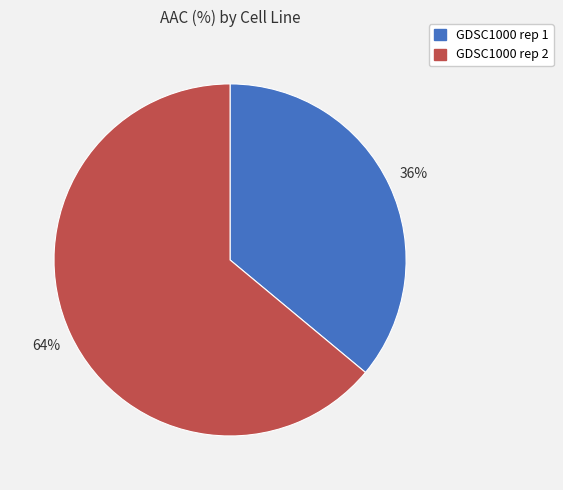

Which has a higher value, GDSC1000 rep 1 or GDSC1000 rep 2?

GDSC1000 rep 2